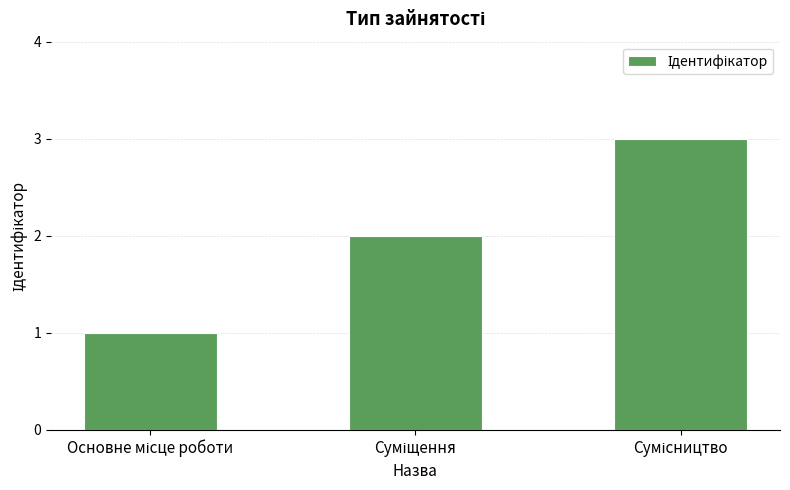

What is the sum of all values?

6